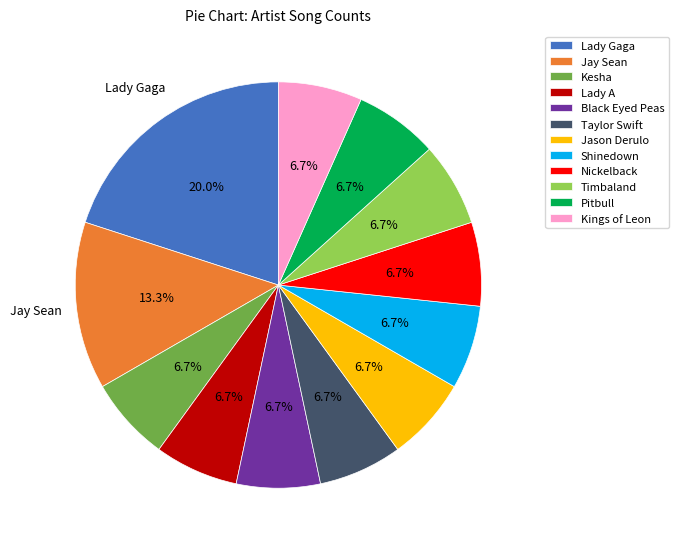

Which category has the biggest portion of the pie?

Lady Gaga